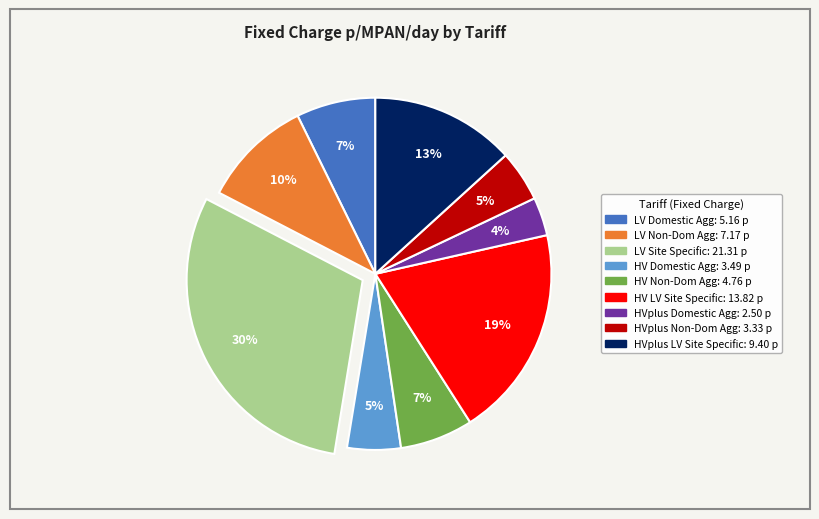

To the nearest percent, what is the average slice percentage?

11%